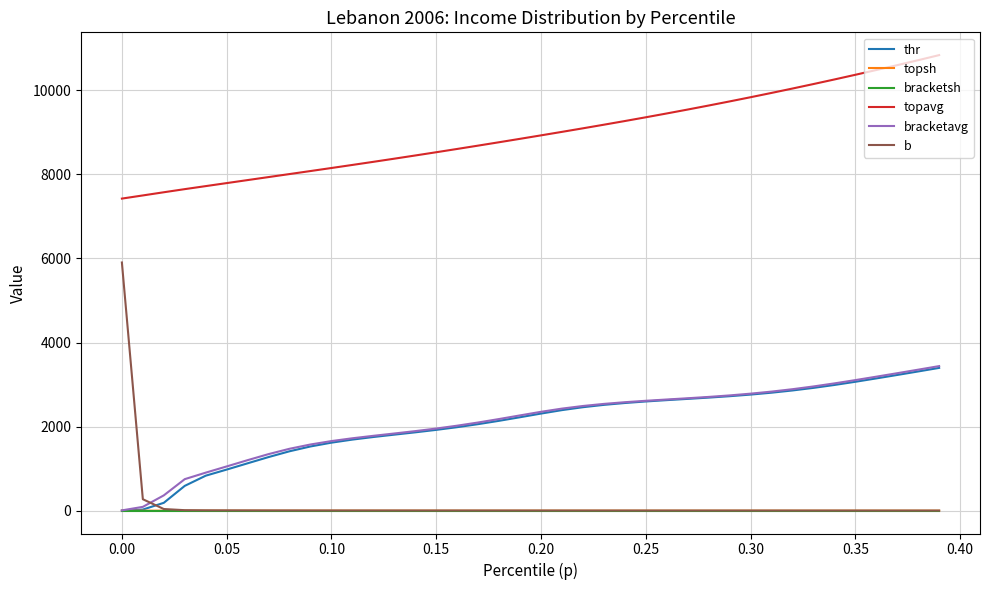

What is the greatest value displayed?

10834.1